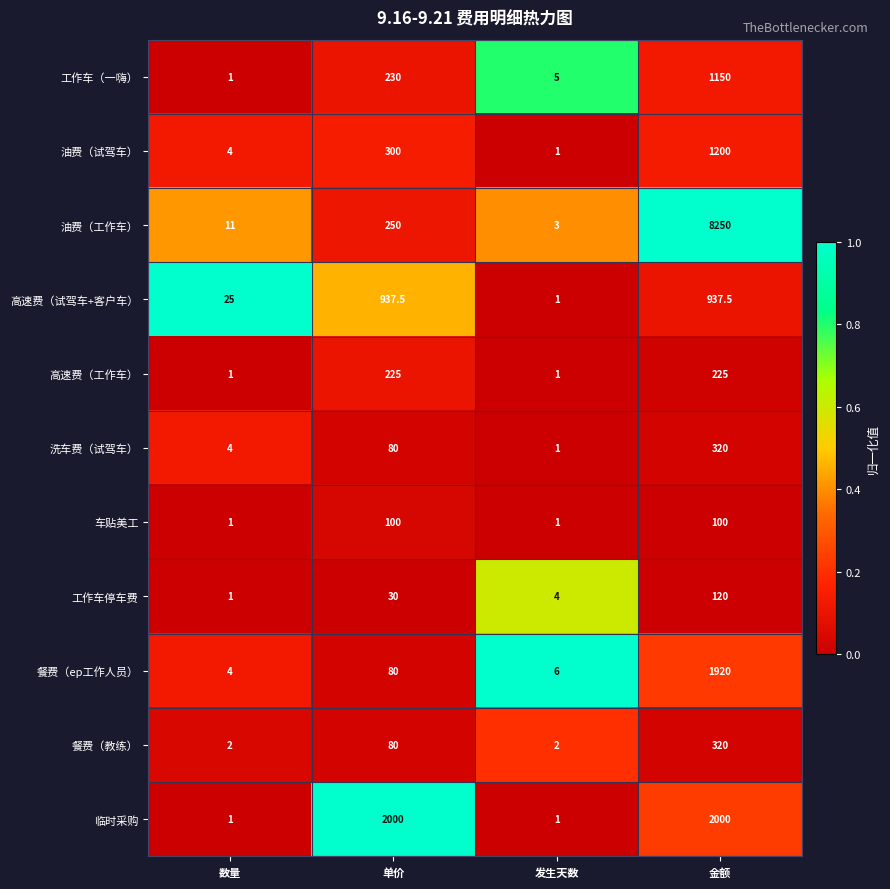

Where is 工作车（一嗨） nearest to the value 575?

单价